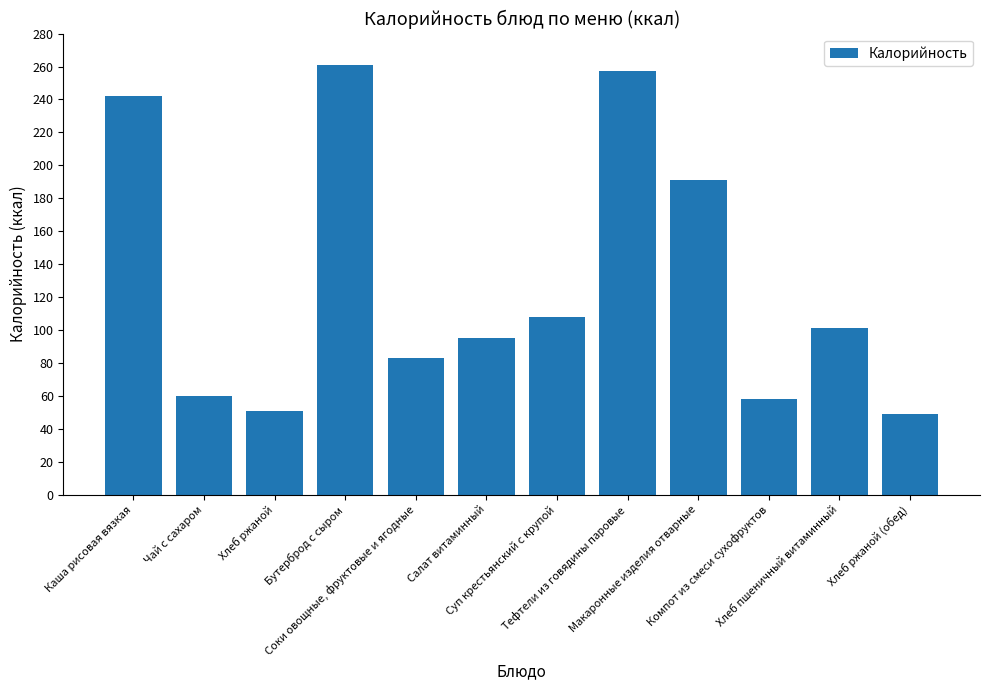

At which category does the chart reach its peak across all series?

Бутерброд с сыром